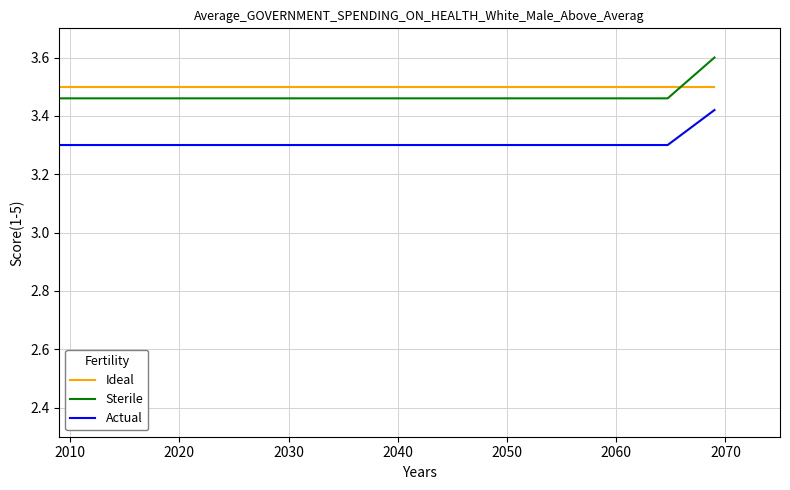

What is the maximum value for Sterile?

3.6